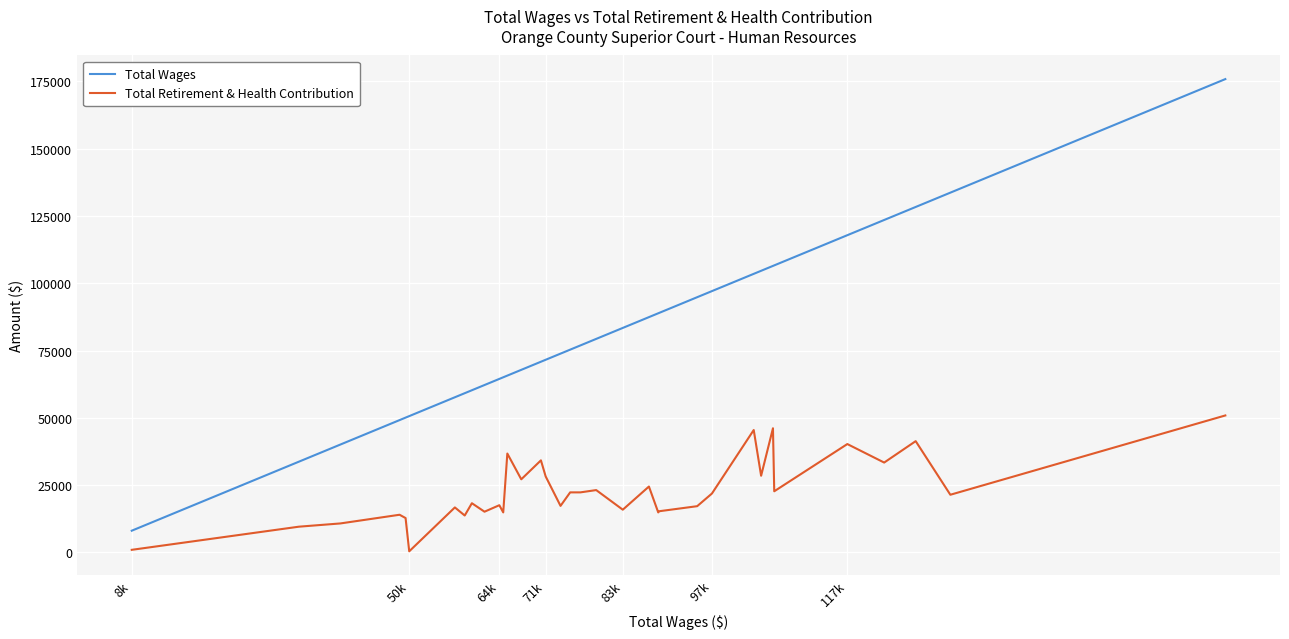

True or false: Total Wages and Total Retirement & Health Contribution cross at least once.

False